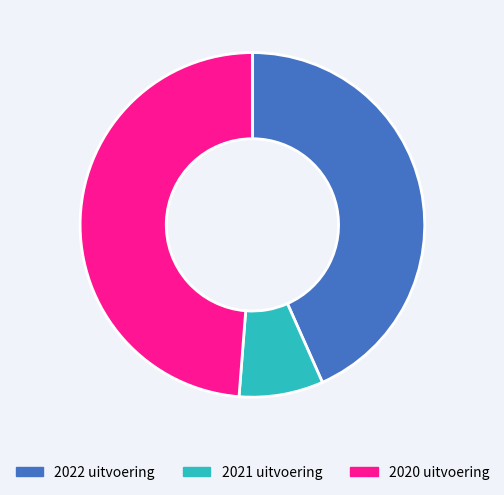

Is it true that 2022 uitvoering is 43% of the pie?

True